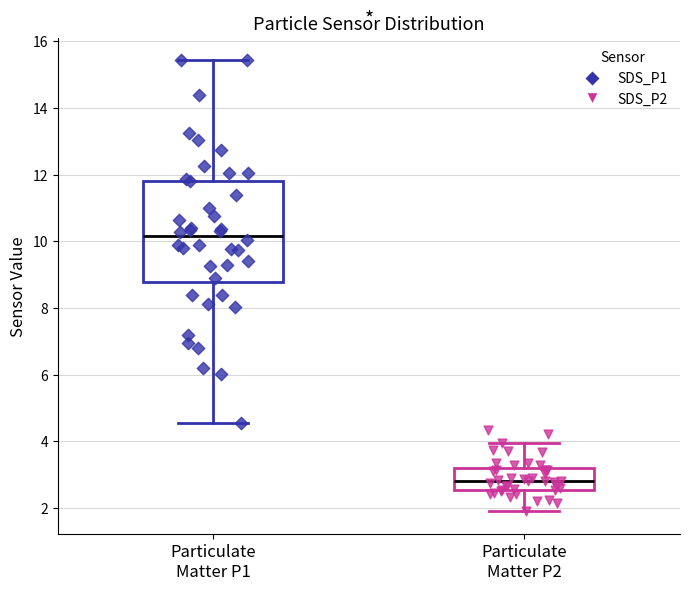

Where is the lower edge of the box for Particulate Matter P1 on the y-axis? The values are not printed on the chart, so give them approximately, as read against the axis.

8.8